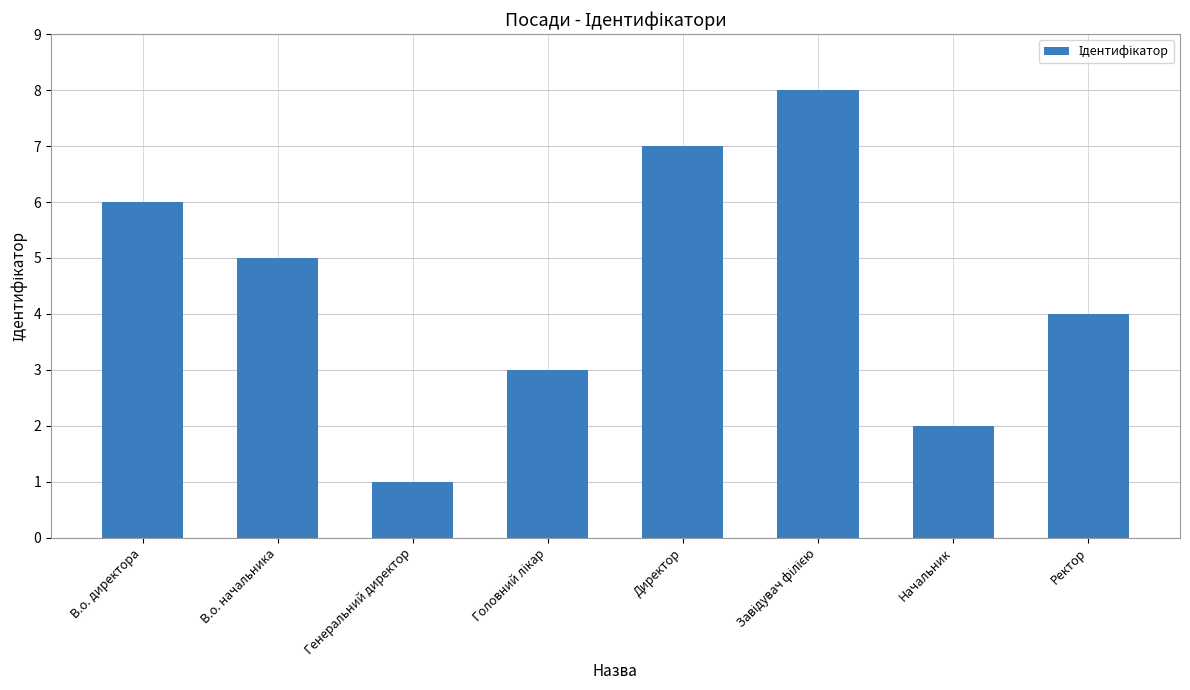

What is the change in value from В.о. директора to В.о. начальника?

-1